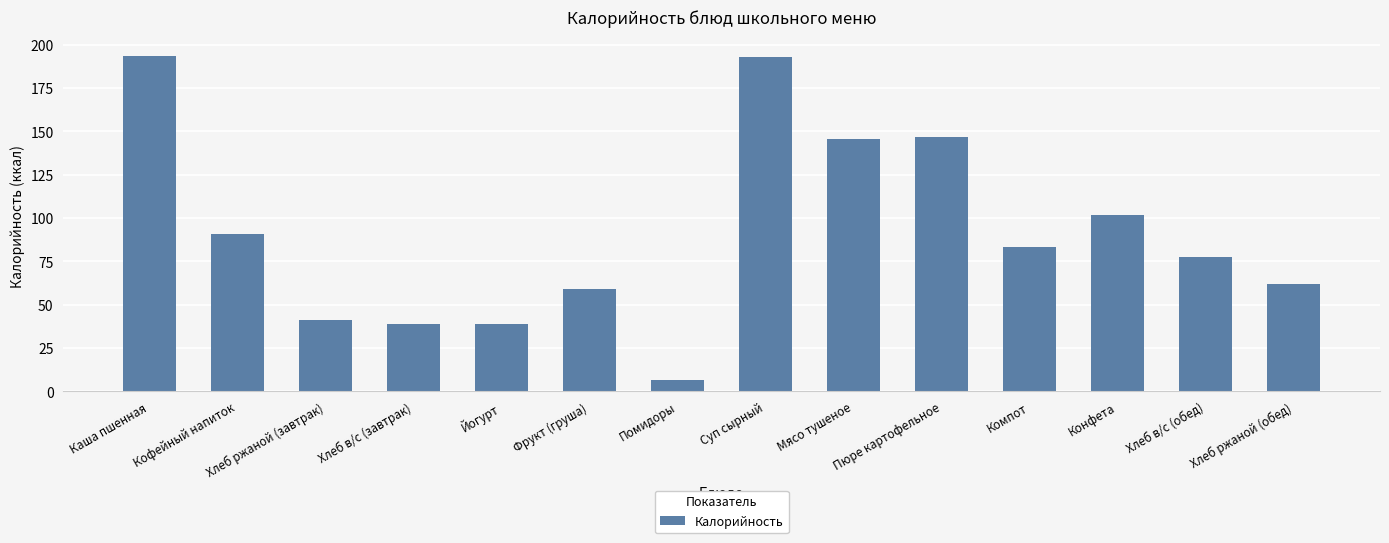

What is the label of the 2nd bar from the right?

Хлеб в/с (обед)